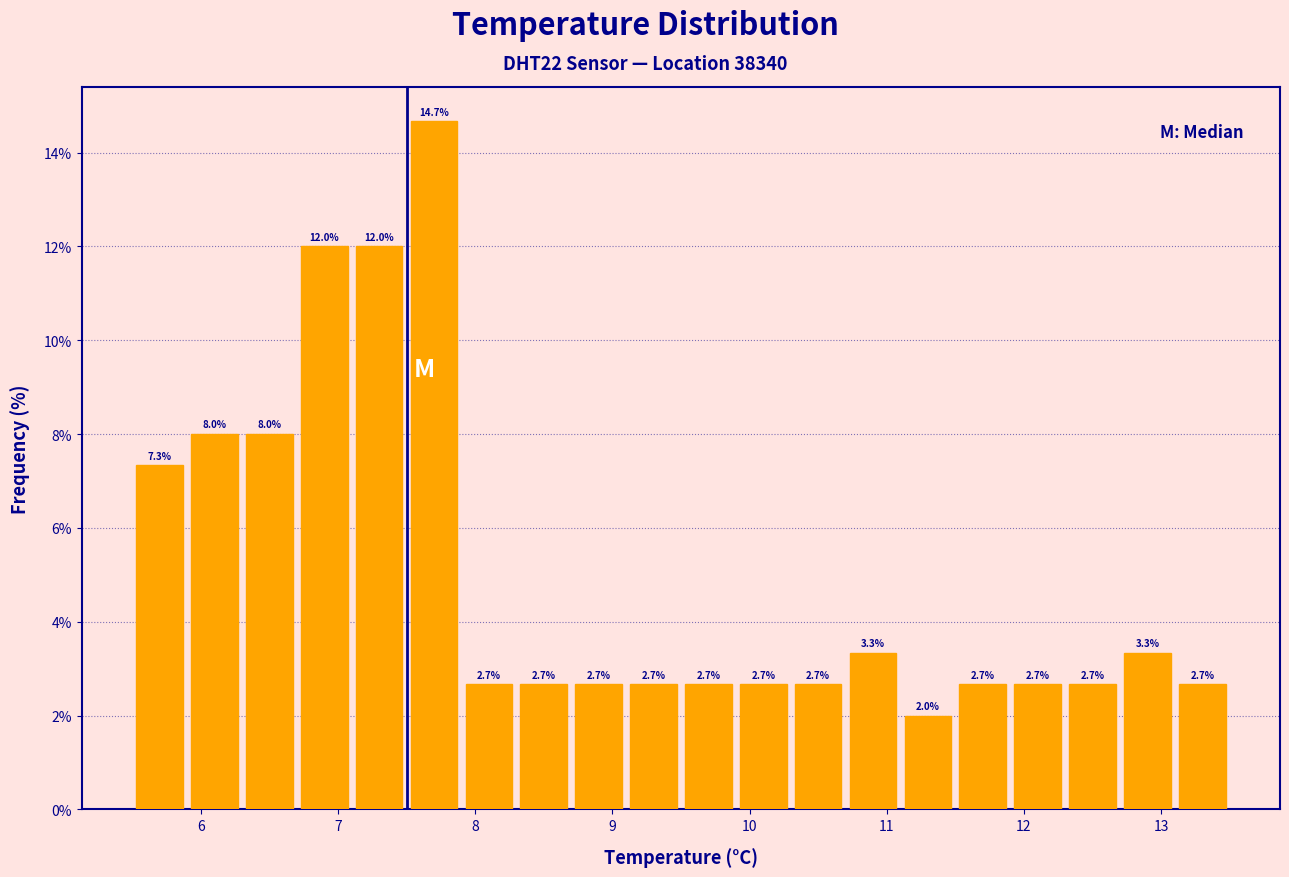

Over which range of the x-axis is the bar tallest?

7.5 to 7.9